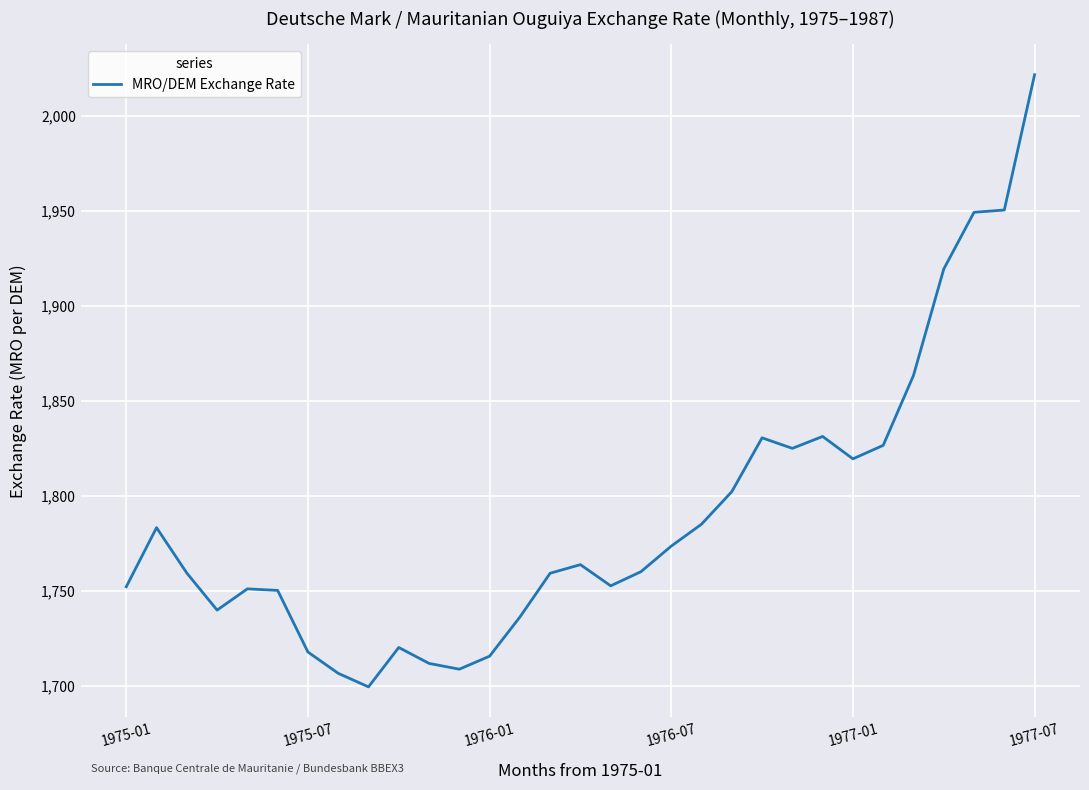

What is the smallest value displayed?

1699.4